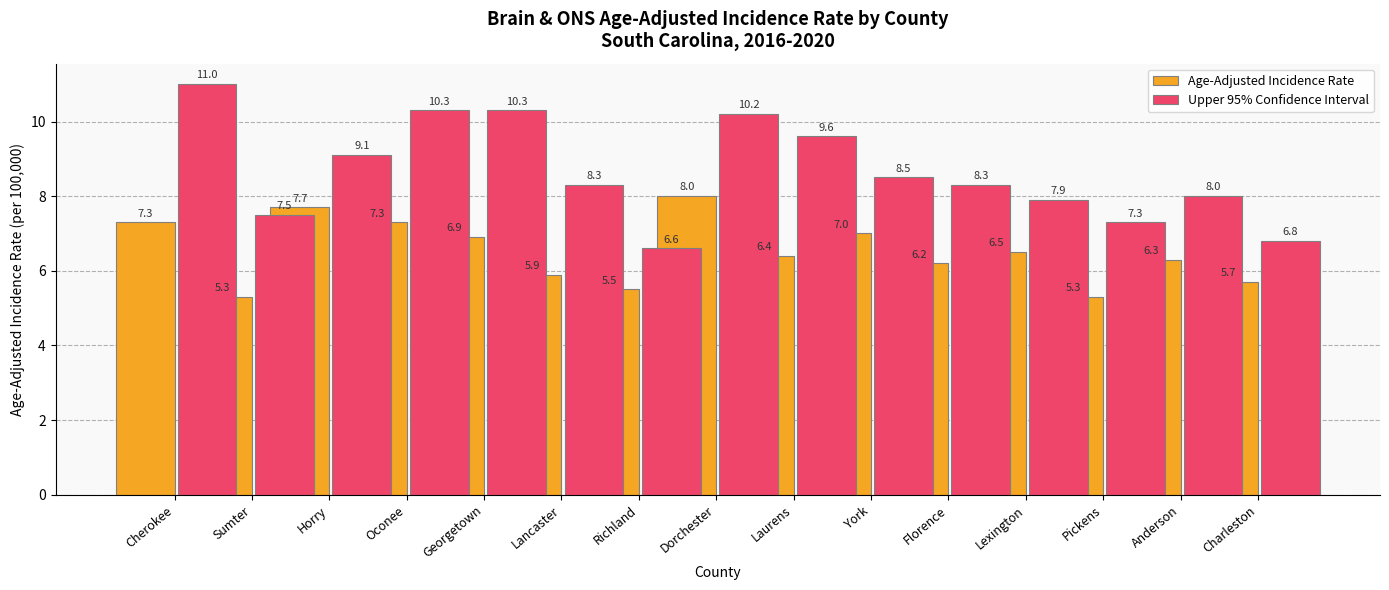

What position from the right is Lancaster?

10